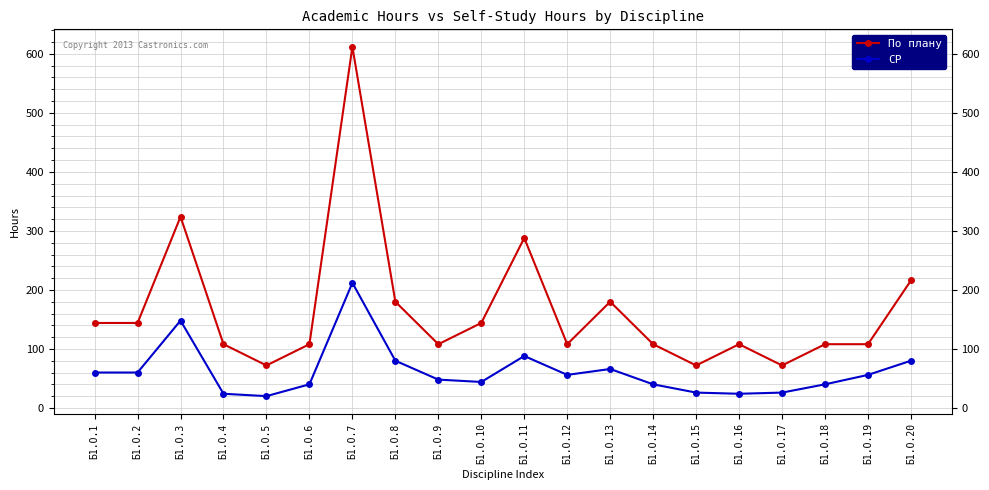

Rank the series at Б1.О.18 from highest to lowest value.

По плану, СР